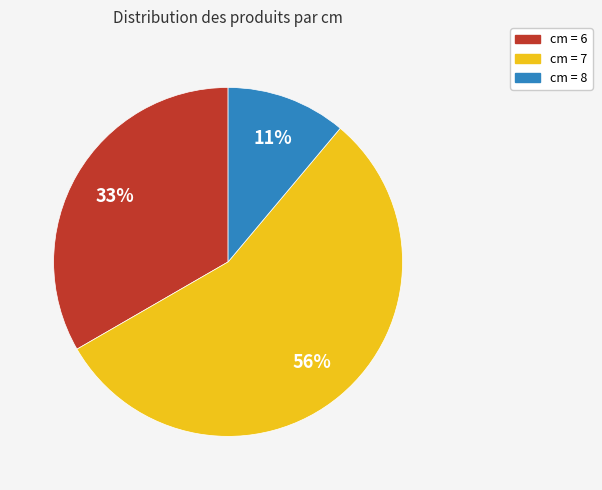

Is there a majority slice in this chart?

Yes